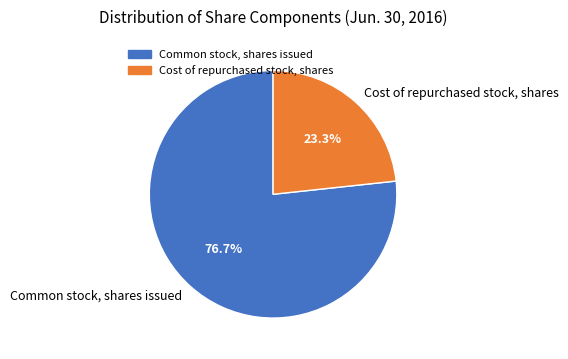

Is there any slice that represents more than half of the pie?

Yes